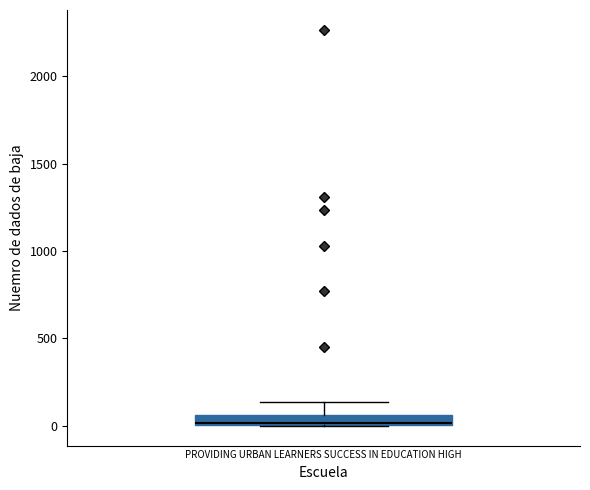

Where is the lower edge of the box for PROVIDING URBAN LEARNERS SUCCESS IN EDUCATION HIGH on the y-axis? The values are not printed on the chart, so give them approximately, as read against the axis.

0